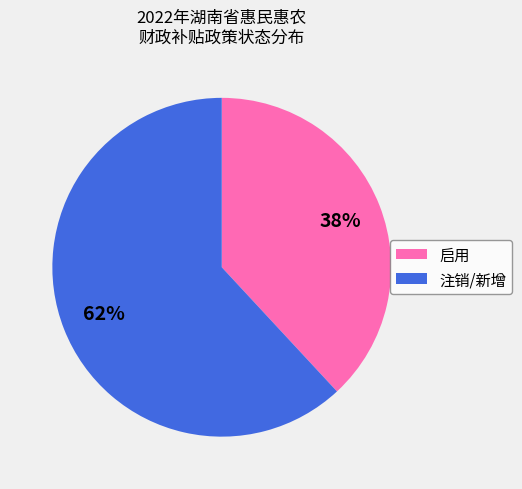

Does any single category account for the majority?

Yes